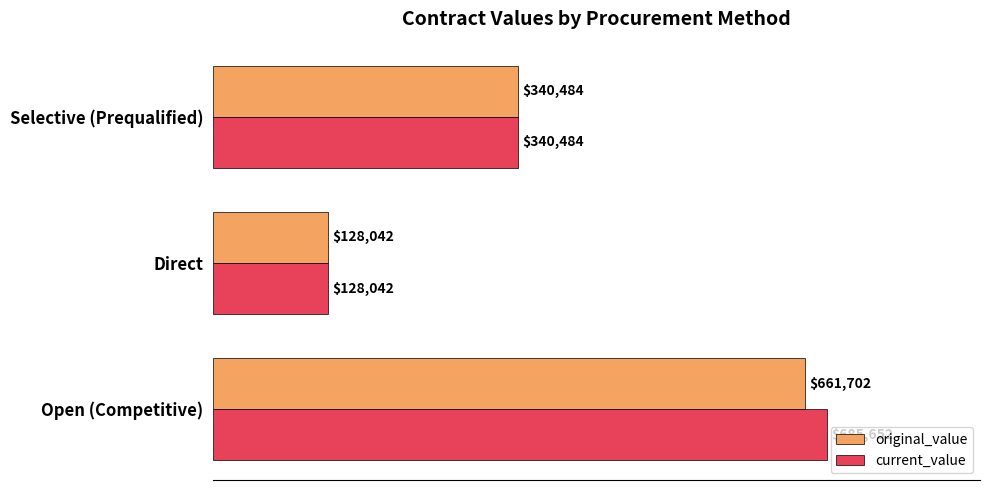

Is it true that original_value equals 340483.7 at Selective (Prequalified)?

True